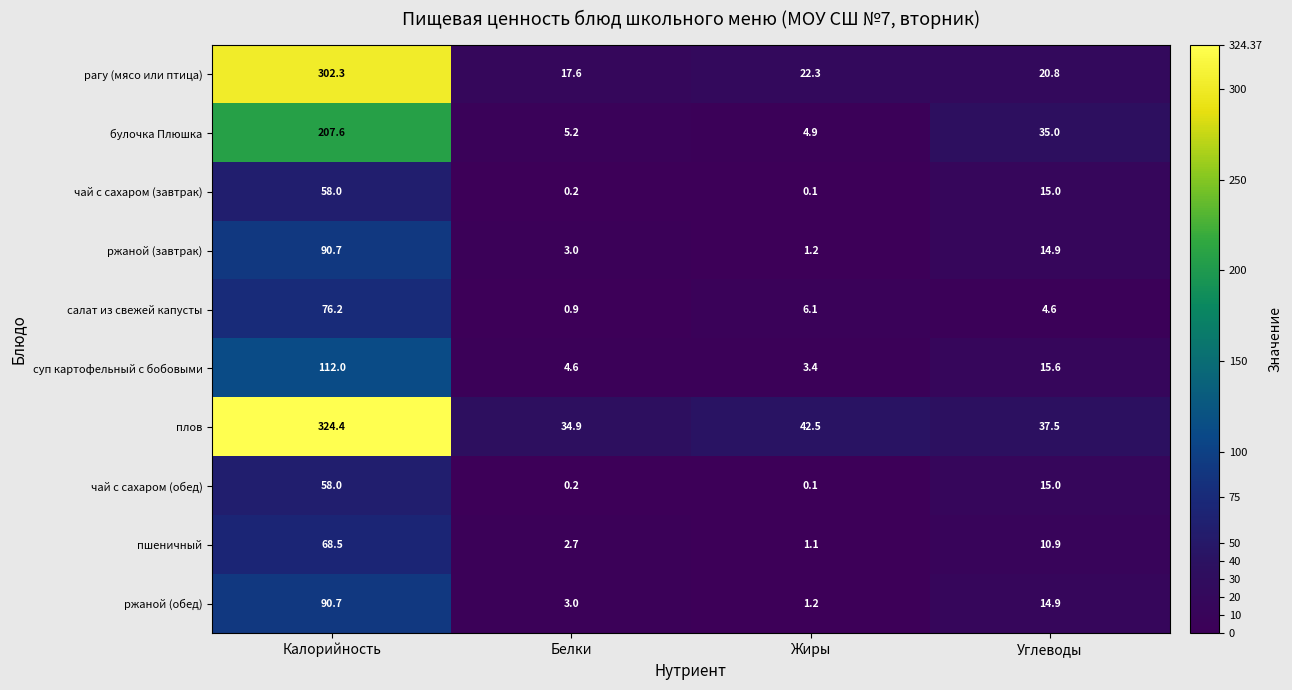

True or false: салат из свежей капусты has a value of 6.1 at Жиры.

True